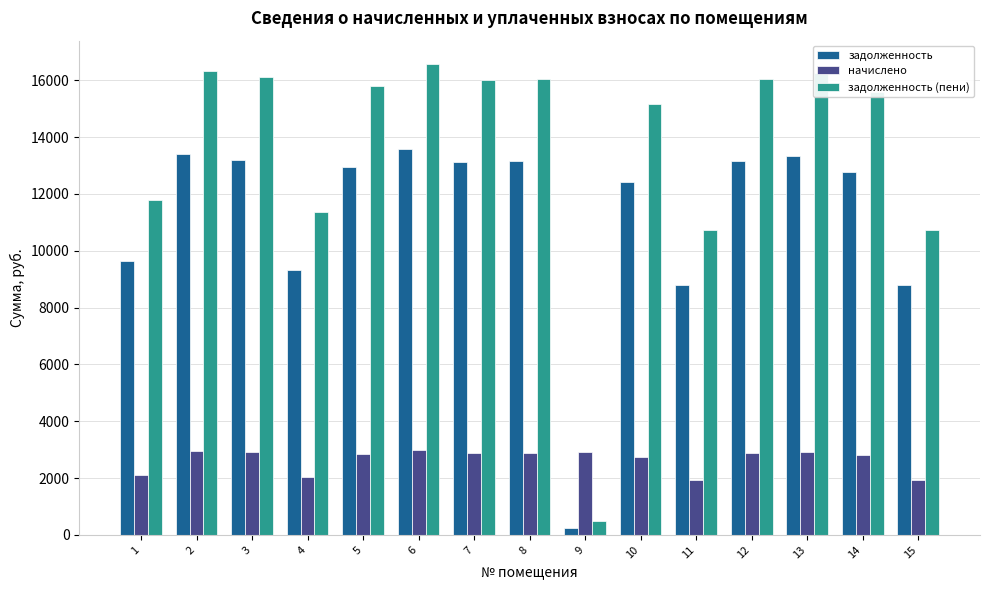

What is the maximum value for задолженность?

13575.6